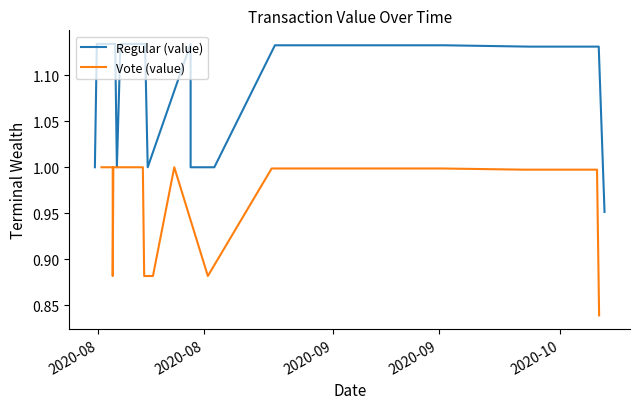

List the series in order of their overall mean, highest first.

Regular (value), Vote (value)